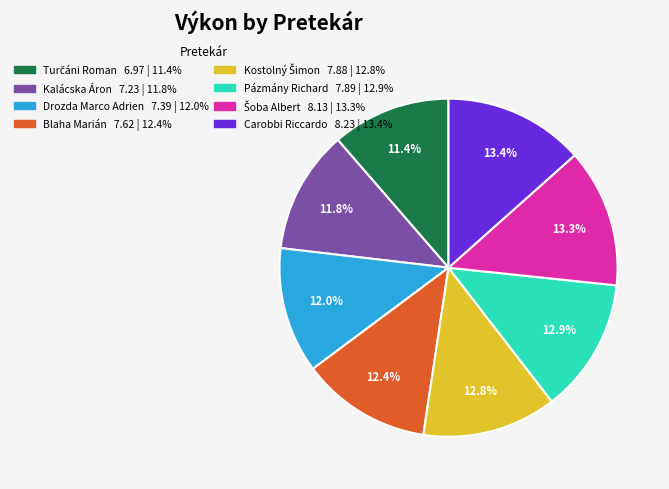

To the nearest percent, what is the average slice percentage?

12%